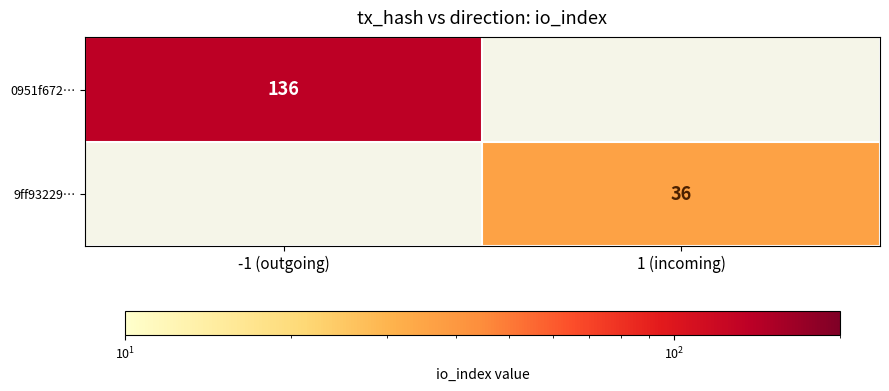

Is it true that 9ff93229… equals 60 at 1 (incoming)?

False